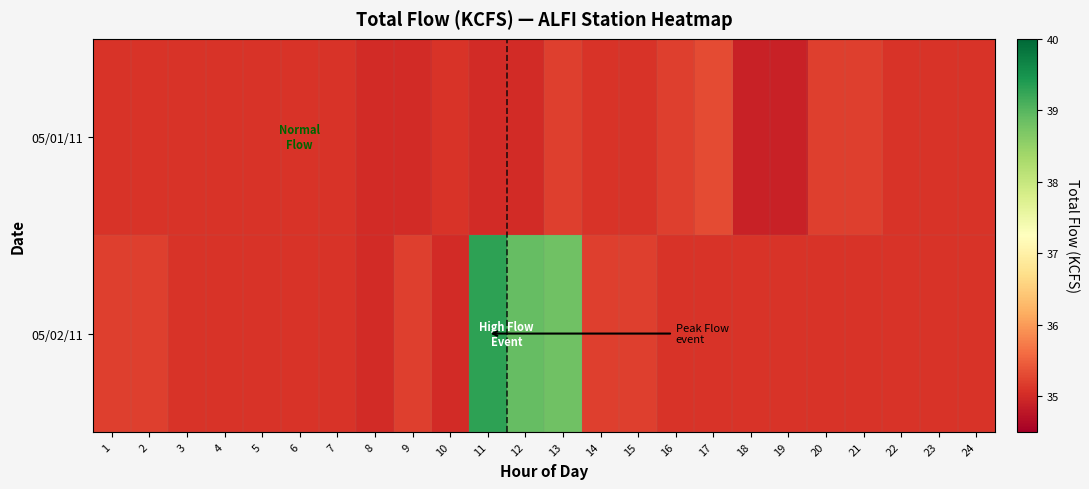

Reading right to left, transcribe all the data shown in this chart.

05/01/11: 24=35.1	23=35.1	22=35.1	21=35.2	20=35.2	19=34.9	18=34.9	17=35.3	16=35.2	15=35.1	14=35.1	13=35.2	12=35.0	11=35.0	10=35.1	9=35.0	8=35.0	7=35.1	6=35.1	5=35.1	4=35.1	3=35.1	2=35.1	1=35.1
05/02/11: 24=35.1	23=35.1	22=35.1	21=35.1	20=35.1	19=35.1	18=35.1	17=35.1	16=35.1	15=35.2	14=35.2	13=38.8	12=38.9	11=39.3	10=35.0	9=35.2	8=35.0	7=35.1	6=35.1	5=35.1	4=35.1	3=35.1	2=35.2	1=35.2